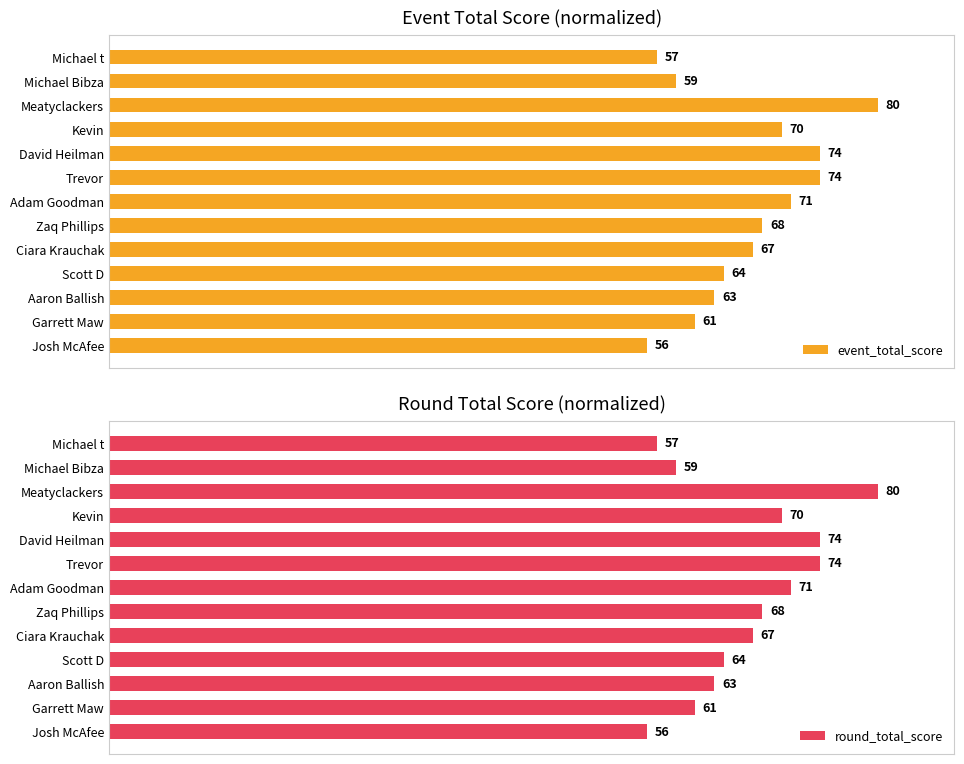

Which series has the largest total across all categories?

event_total_score